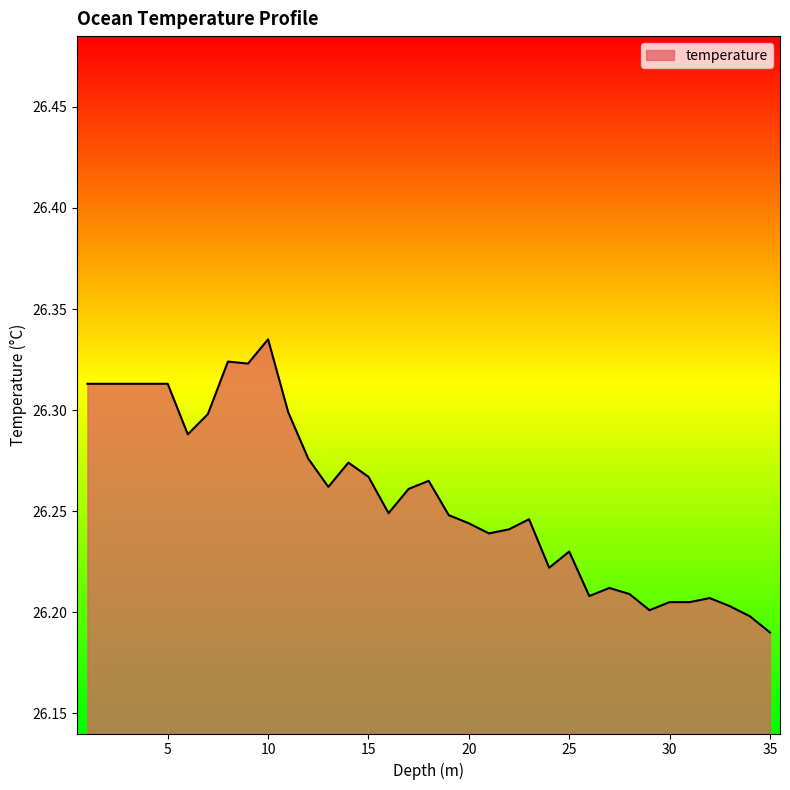

Rank the categories by value from highest to lowest.

10.0, 8.0, 9.0, 1.0, 2.0, 3.0, 4.0, 5.0, 11.0, 7.0, 6.0, 12.0, 14.0, 15.0, 18.0, 13.0, 17.0, 16.0, 19.0, 23.0, 20.0, 22.0, 21.0, 25.0, 24.0, 27.0, 28.0, 26.0, 32.0, 30.0, 31.0, 33.0, 29.0, 34.0, 35.0